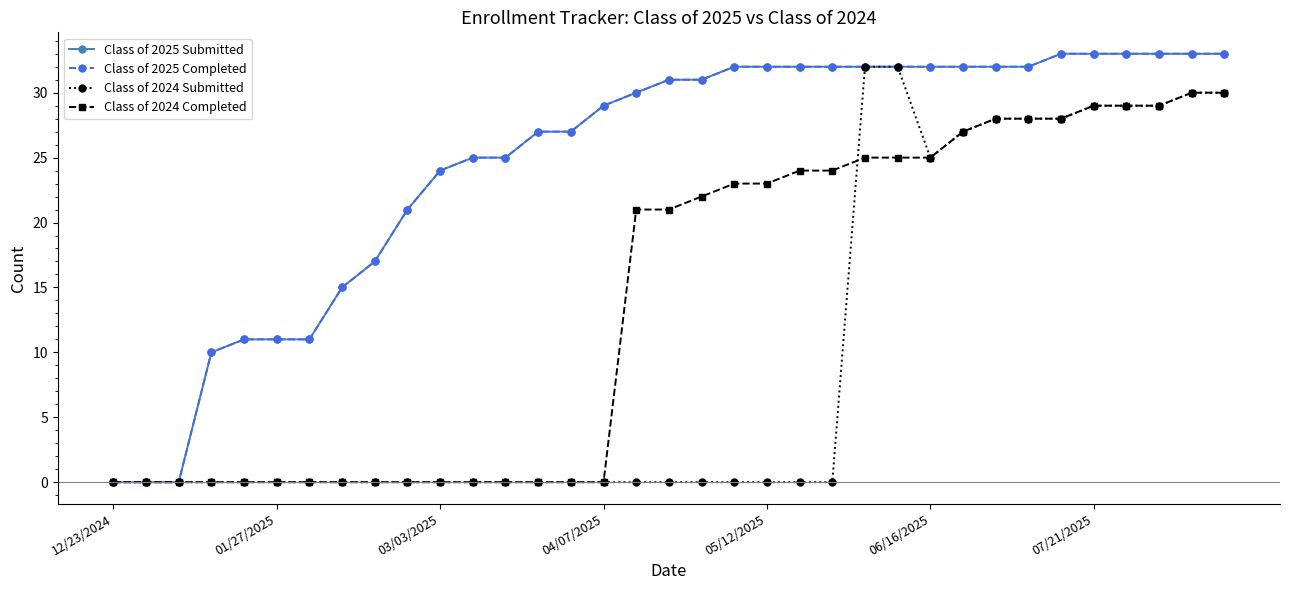

Is this an area chart (filled region under the line)?

No